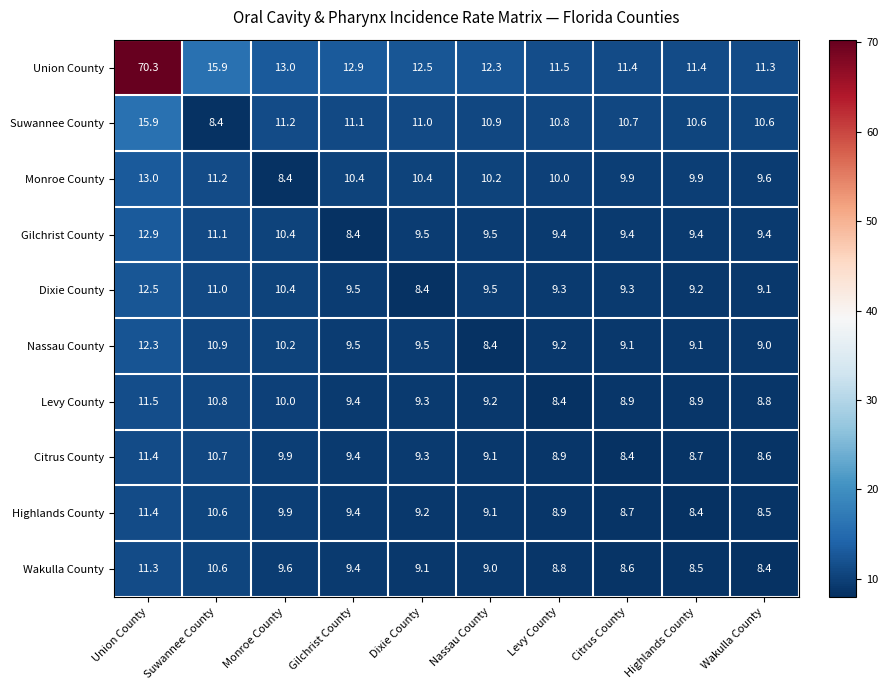

Which category has the highest value across all series?

Union County